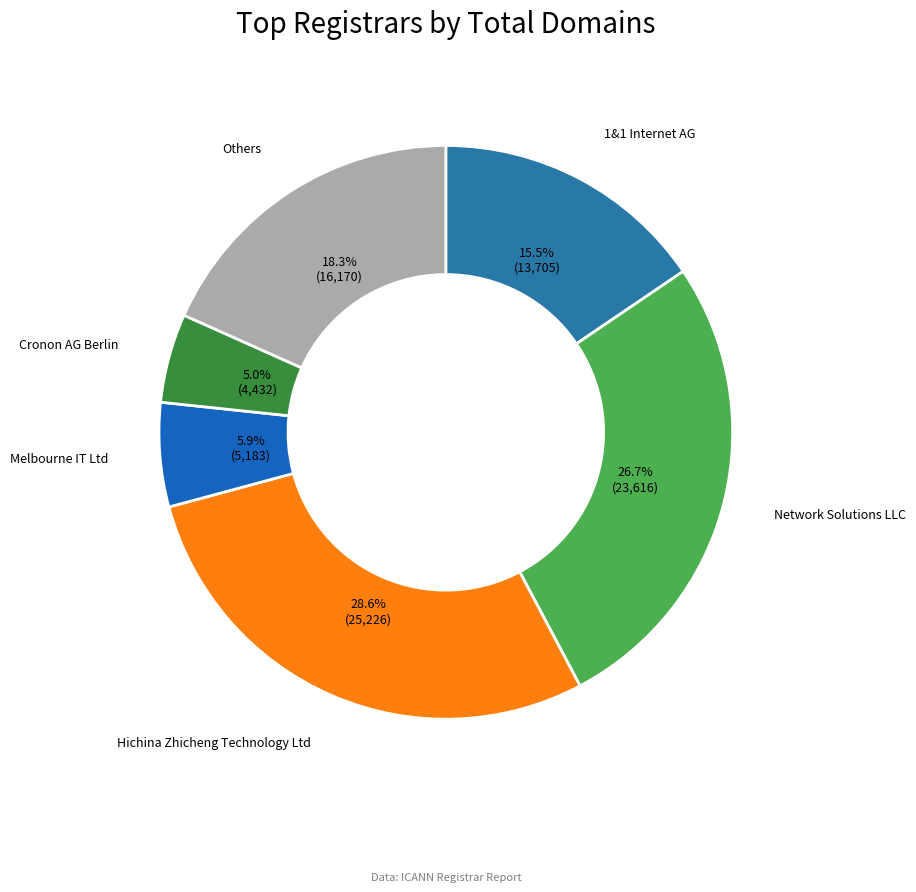

How many segments does this pie chart have?

6